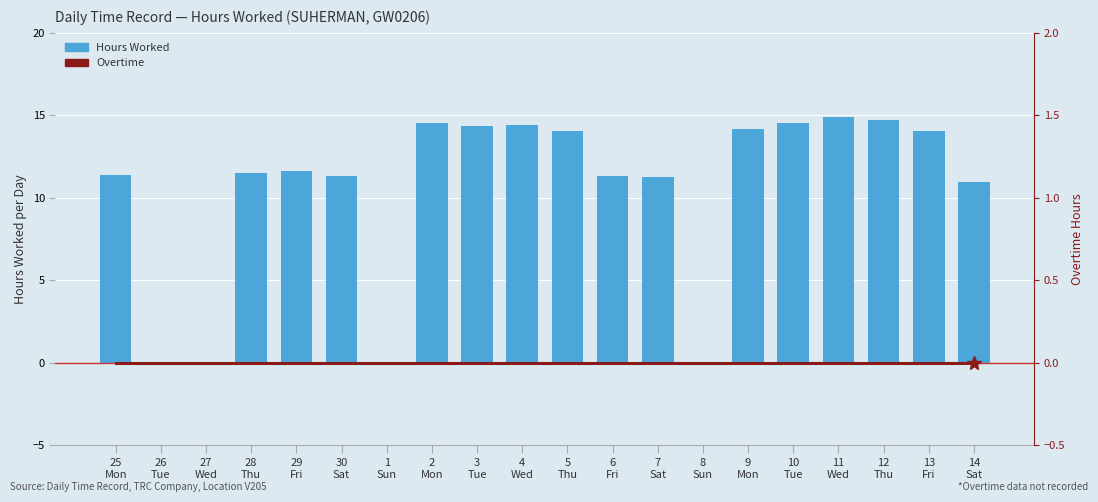

At which category is the sum across all series the highest?

11
Wed